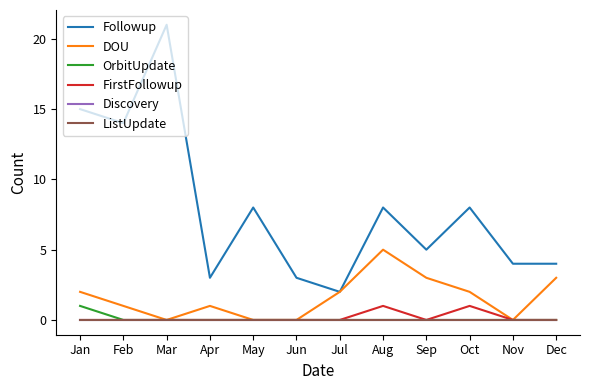

At which category does FirstFollowup reach its first local valley?

Sep